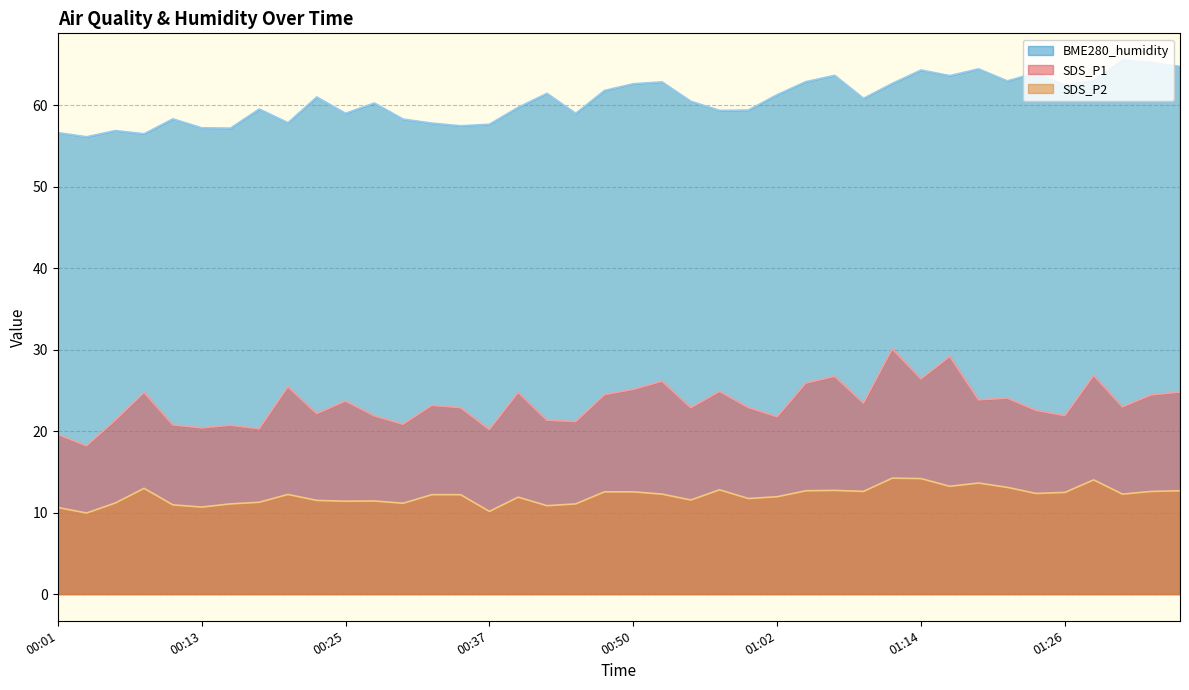

Where does the SDS_P2 series first go above 12?

00:08